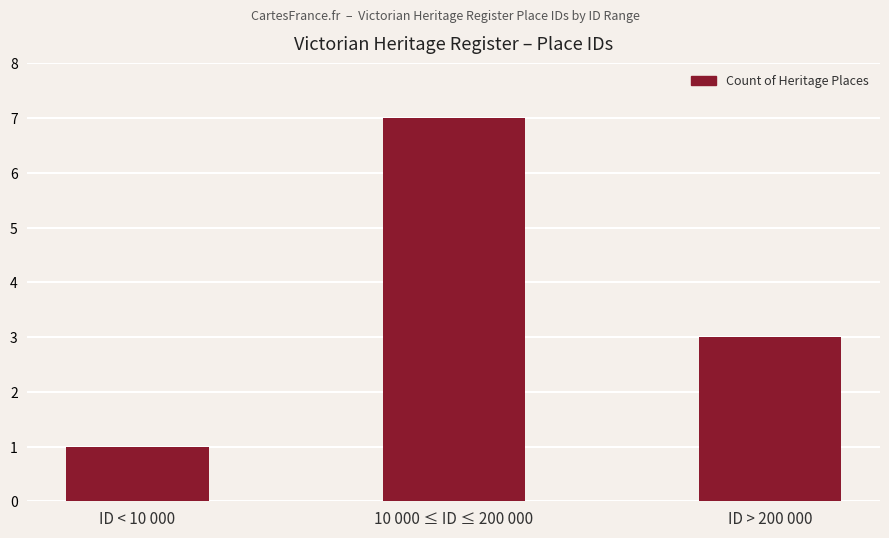

What is the sum of the values at ID > 200 000 and 10 000 ≤ ID ≤ 200 000?

10